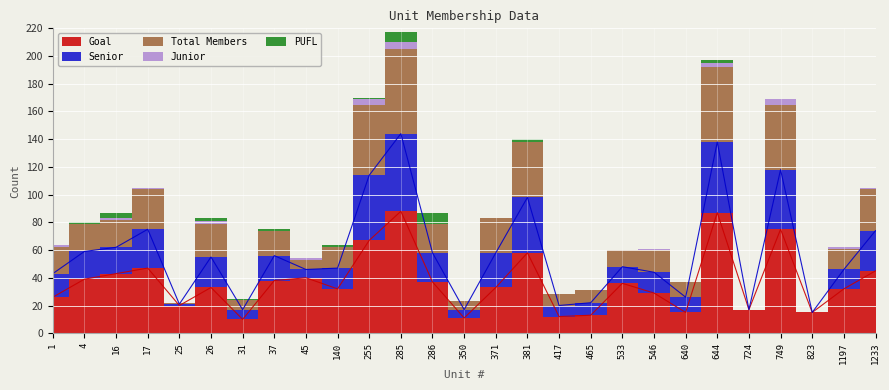

Rank the series by their maximum value, from lowest to highest.

Junior, PUFL, Senior, Total Members, Goal